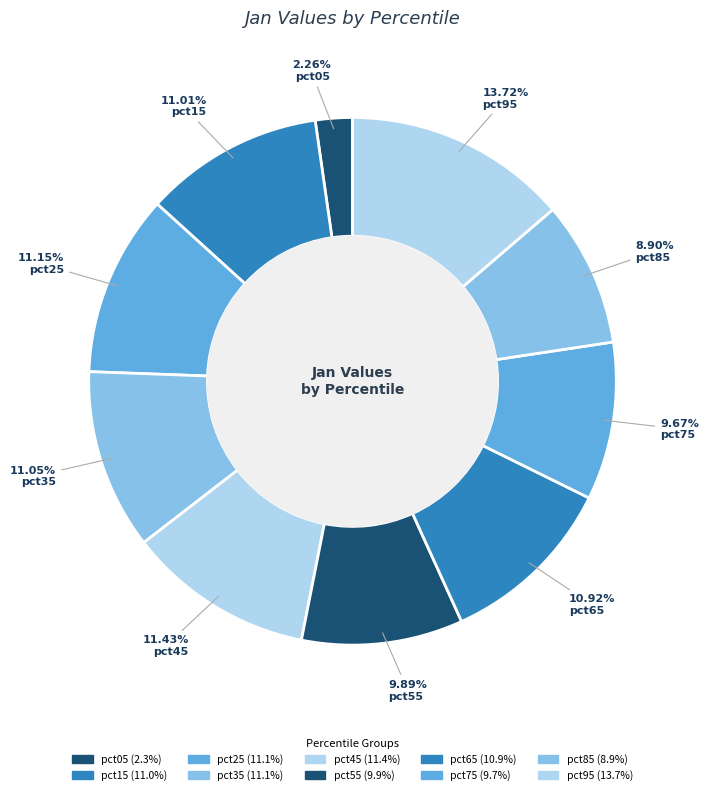

To the nearest percent, what is the combined percentage of pct95 and pct45?

25%